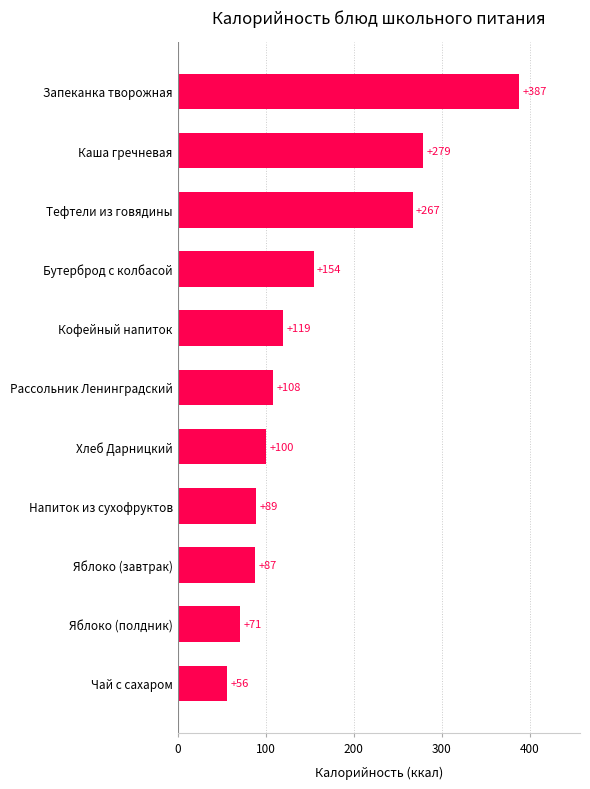

Which category has the highest value across all series?

Запеканка творожная